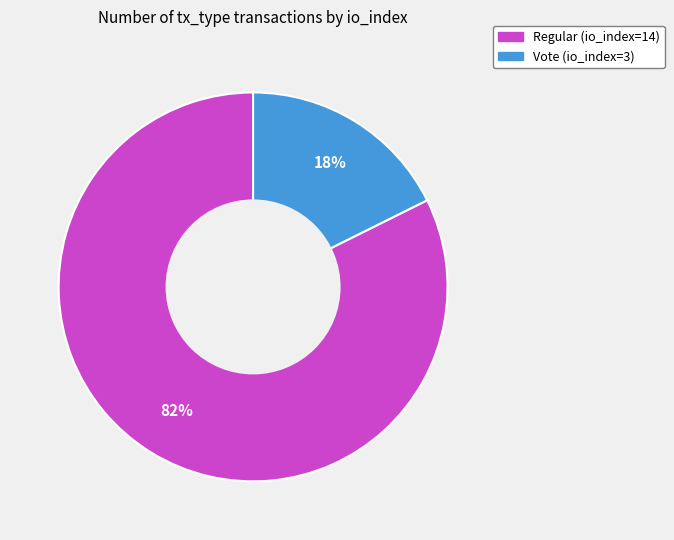

How many segments does this pie chart have?

2